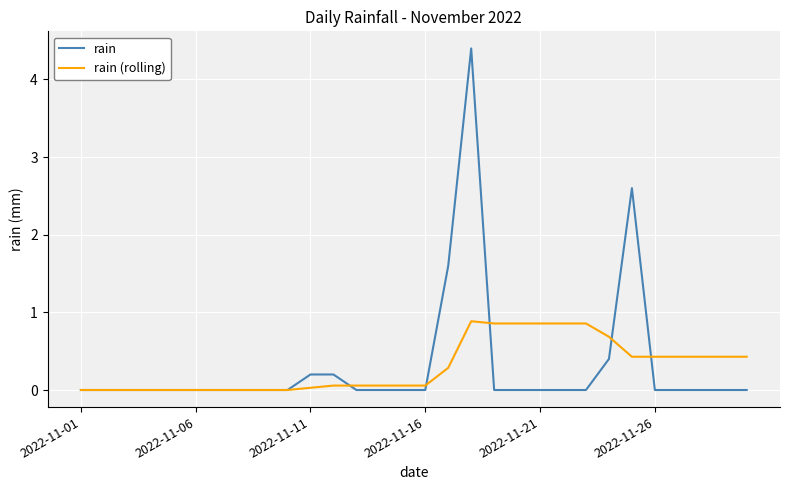

Rank the series by their maximum value, from lowest to highest.

rain (rolling), rain